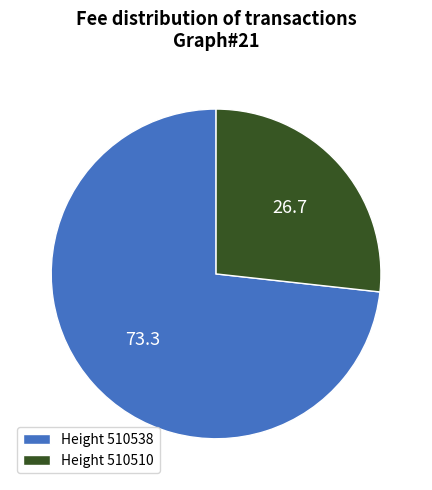

Is there any slice that represents more than half of the pie?

Yes